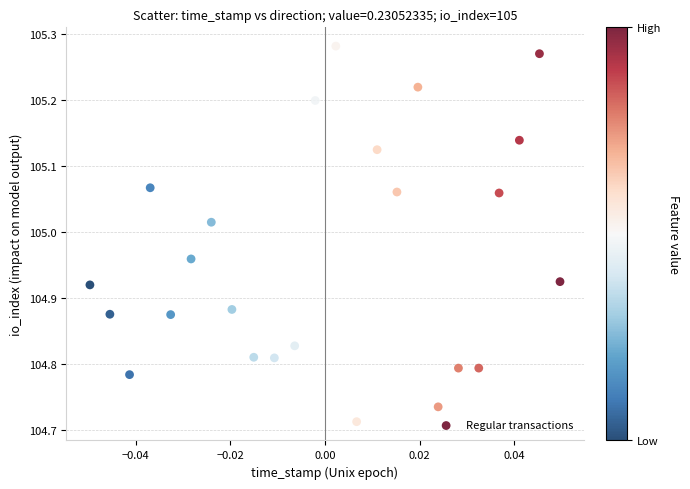

What is the range of Y values (max minus min)?

0.6